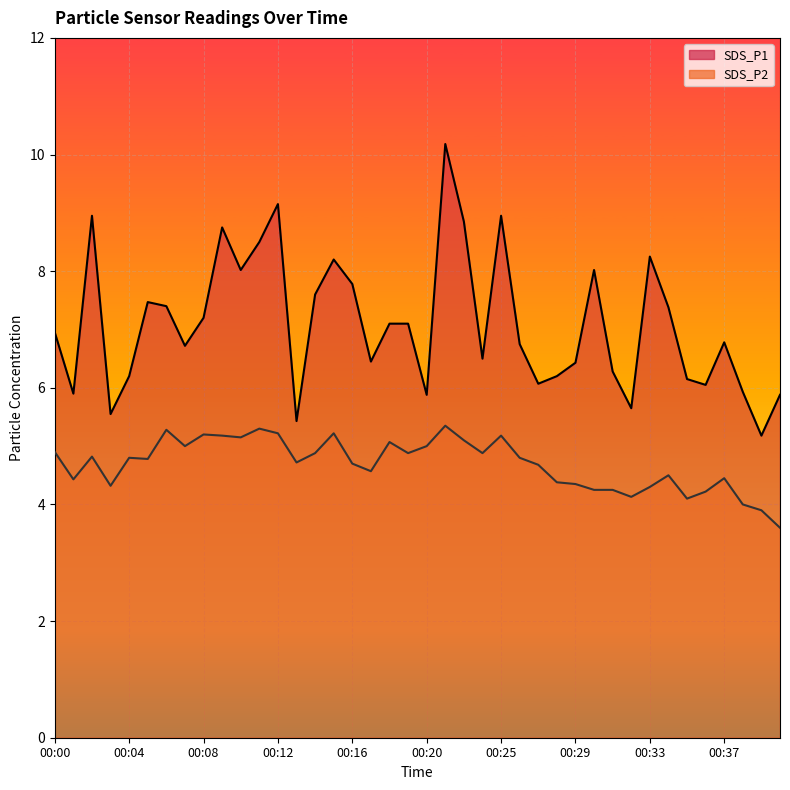

What is the sum of all SDS_P2 line values?

187.8